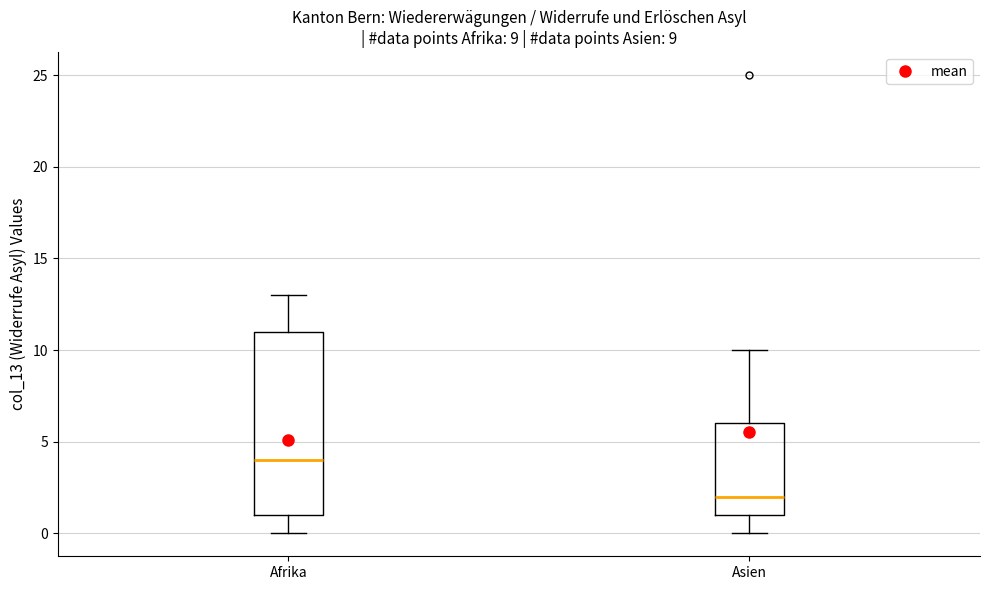

Comparing the boxes themselves (not the whiskers), which one is the tallest?

Afrika